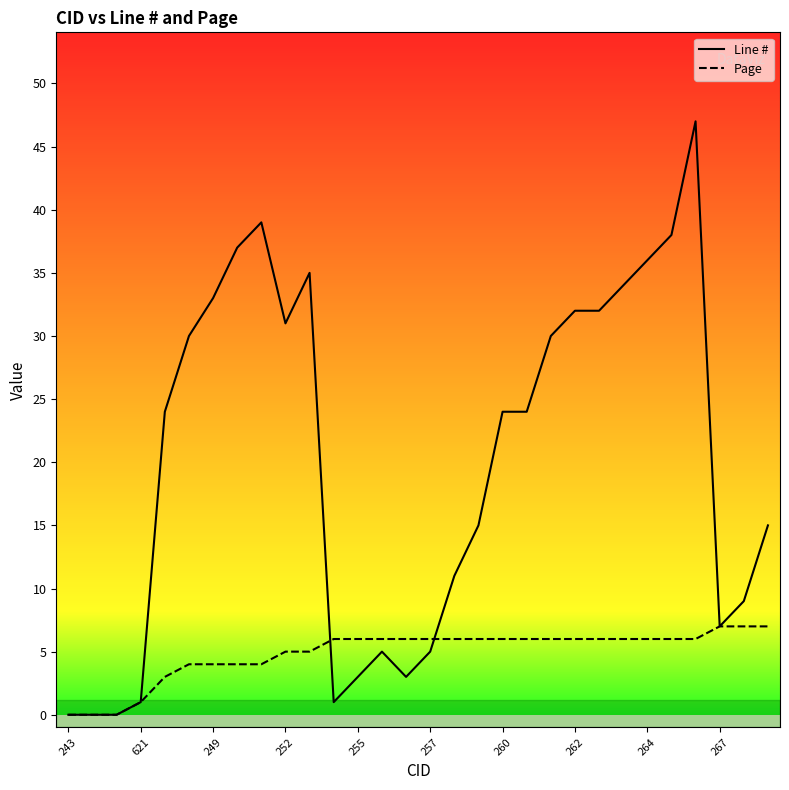

What is the difference between the highest and lowest values at 255?

3